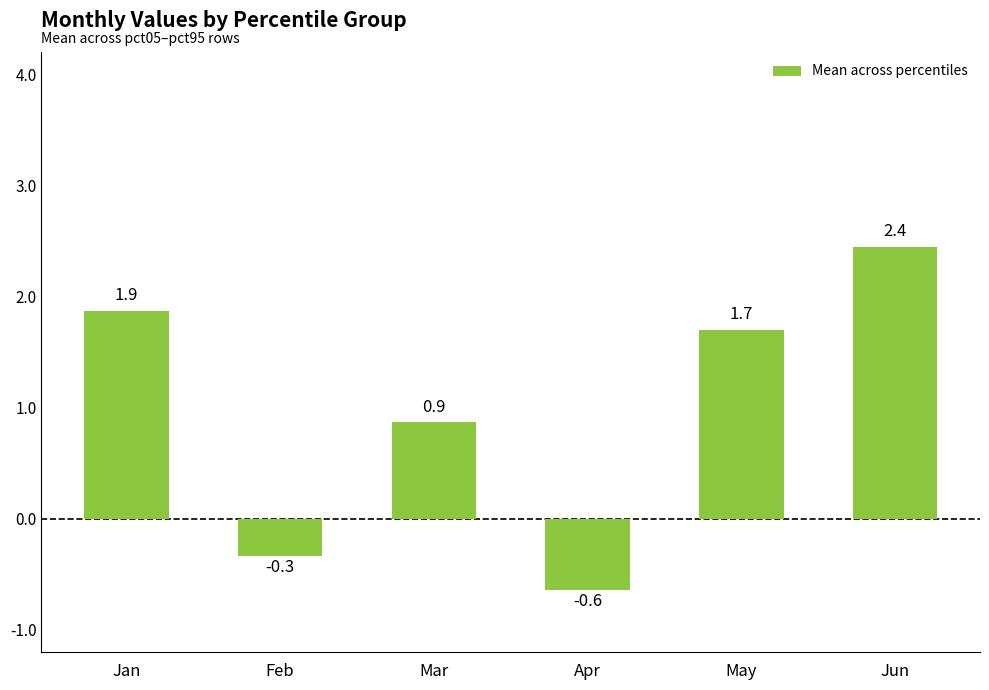

How many bars are there in total?

6